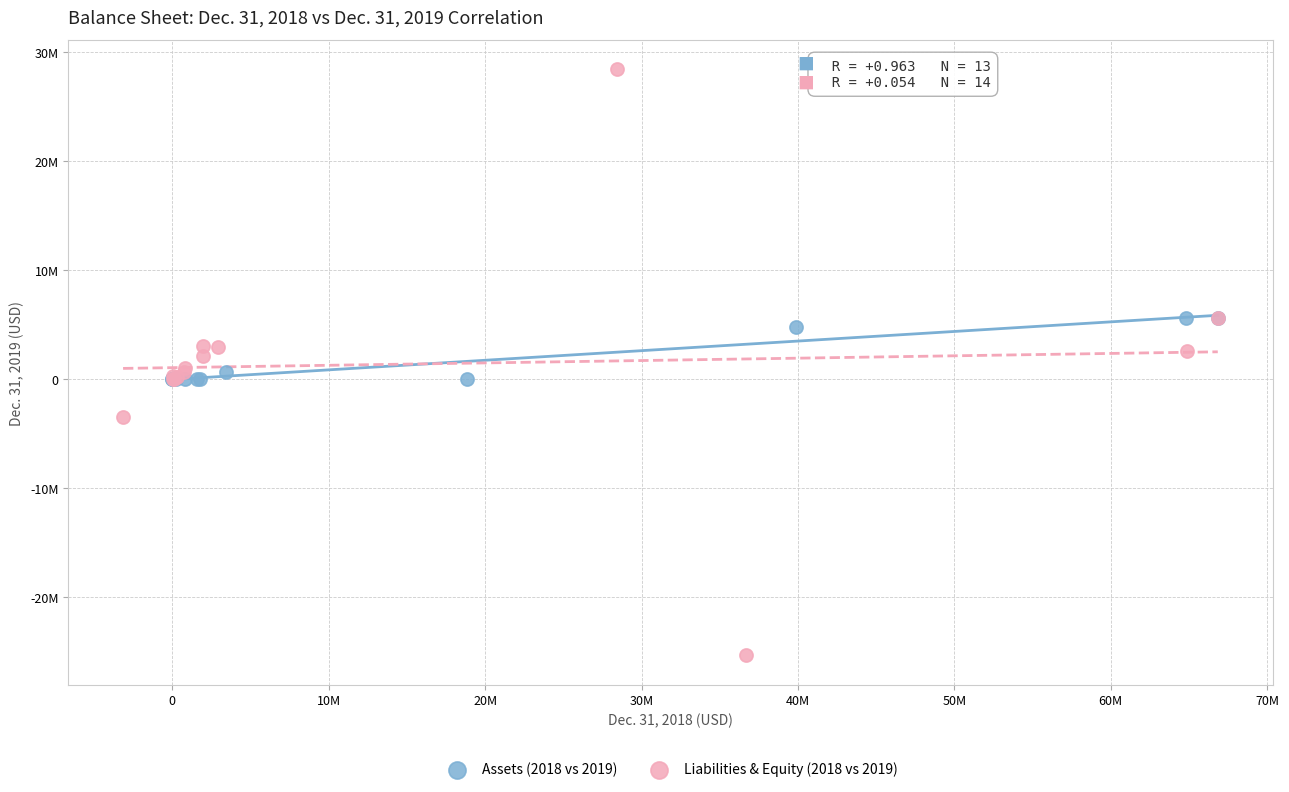

What are all the series names shown in the legend?

Assets (2018 vs 2019), Liabilities & Equity (2018 vs 2019)